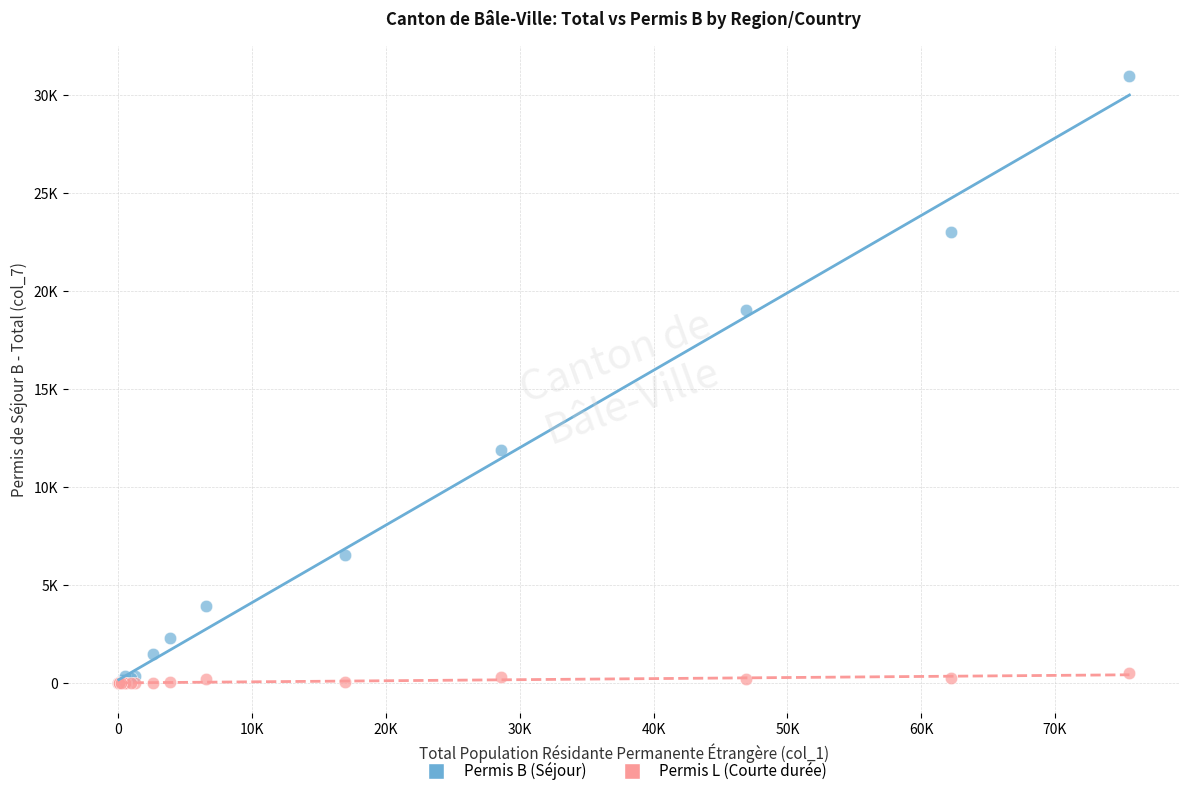

What are all the series names shown in the legend?

Permis B (Séjour), Permis L (Courte durée)